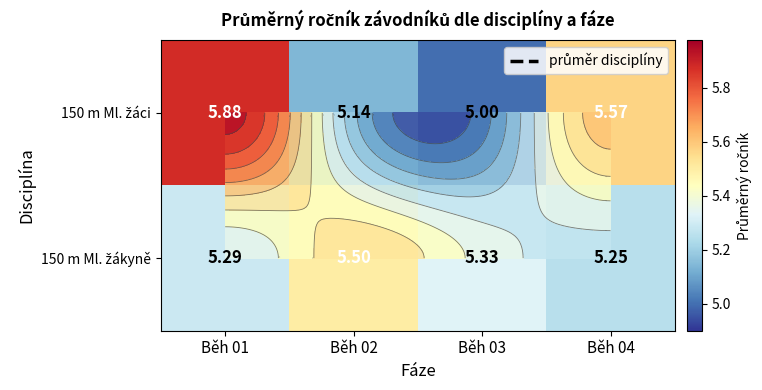

The 150 m Ml. žákyně series shows 5.2 at Běh 04. True or false?

True